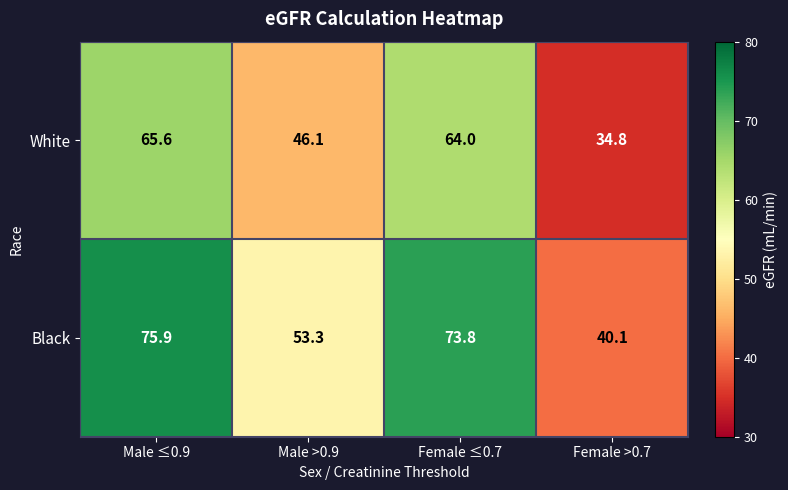

What is the sum of the White values at Female ≤0.7 and Male >0.9?

110.1